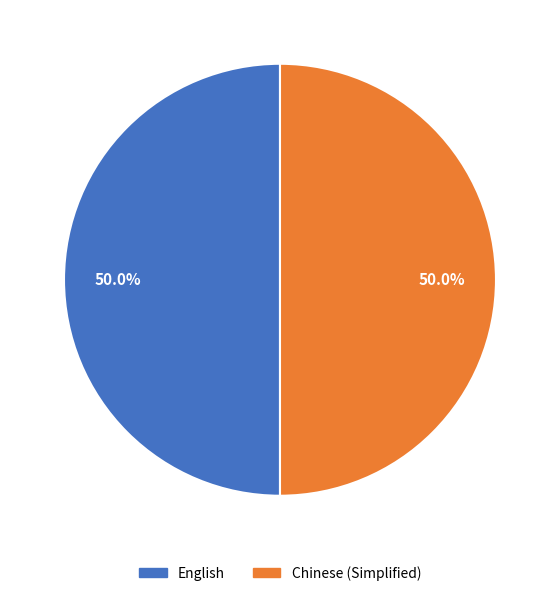

What percentage do English and Chinese (Simplified) together represent?

100.0%